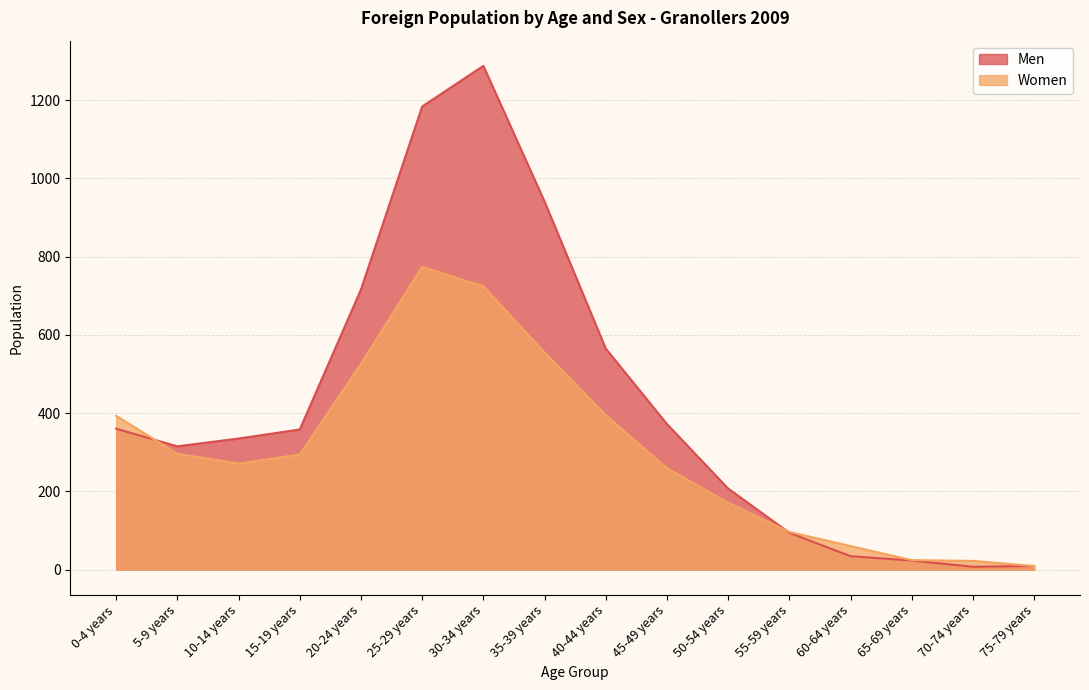

How many interior local peaks does the Women series have?

1